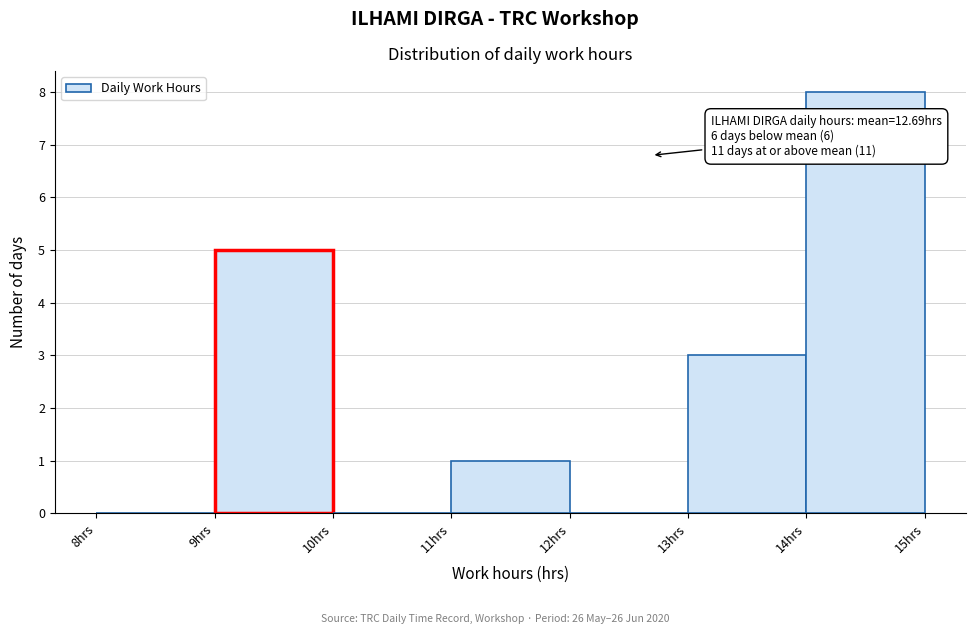

Which range on the x-axis has the tallest bar?

14 to 15